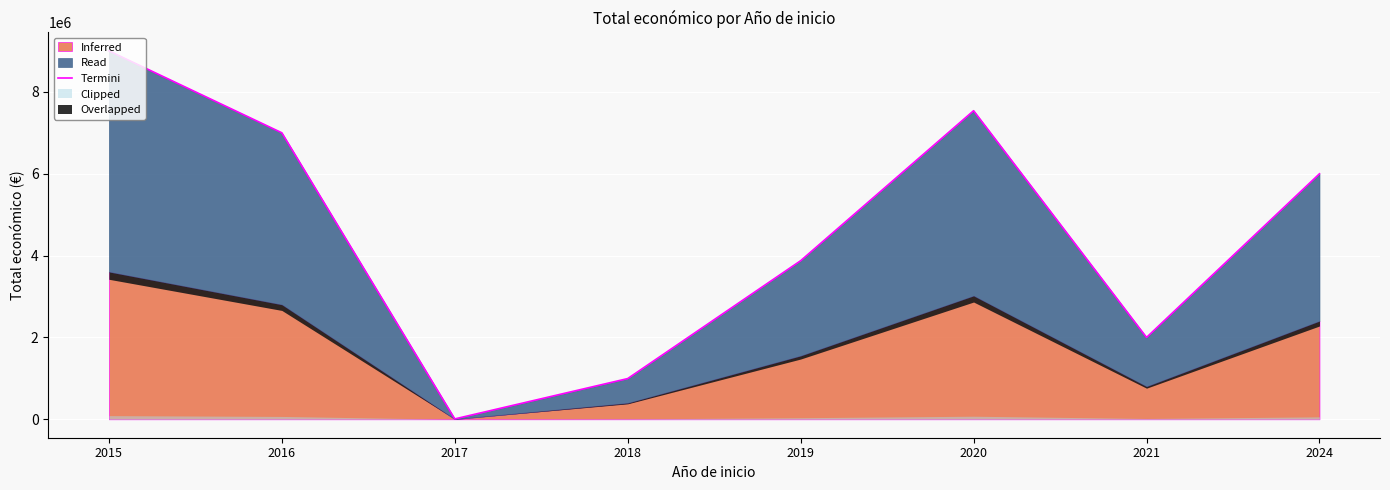

How many categories are shown in the chart?

8